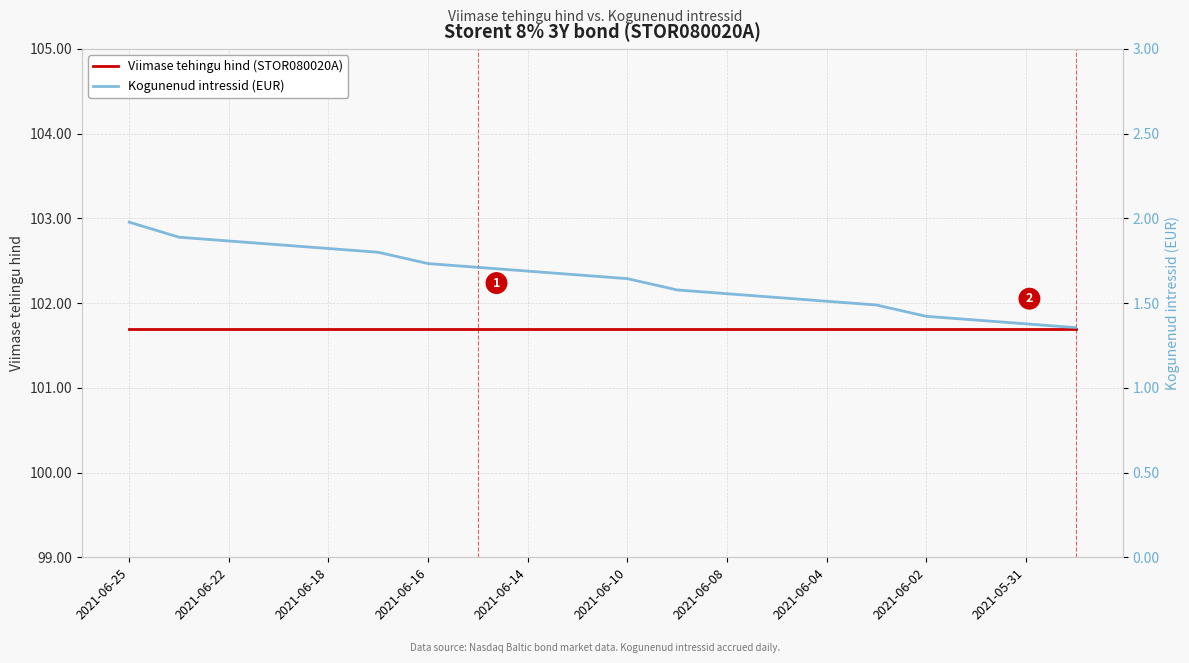

Count the number of categories in the chart.

20